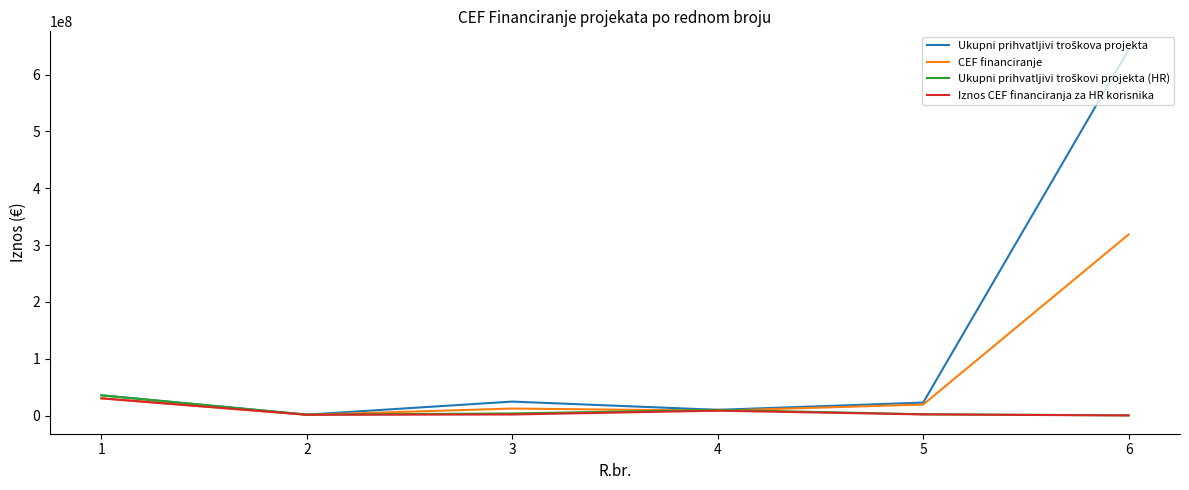

What is the total value across all series at 1?

131557200.0